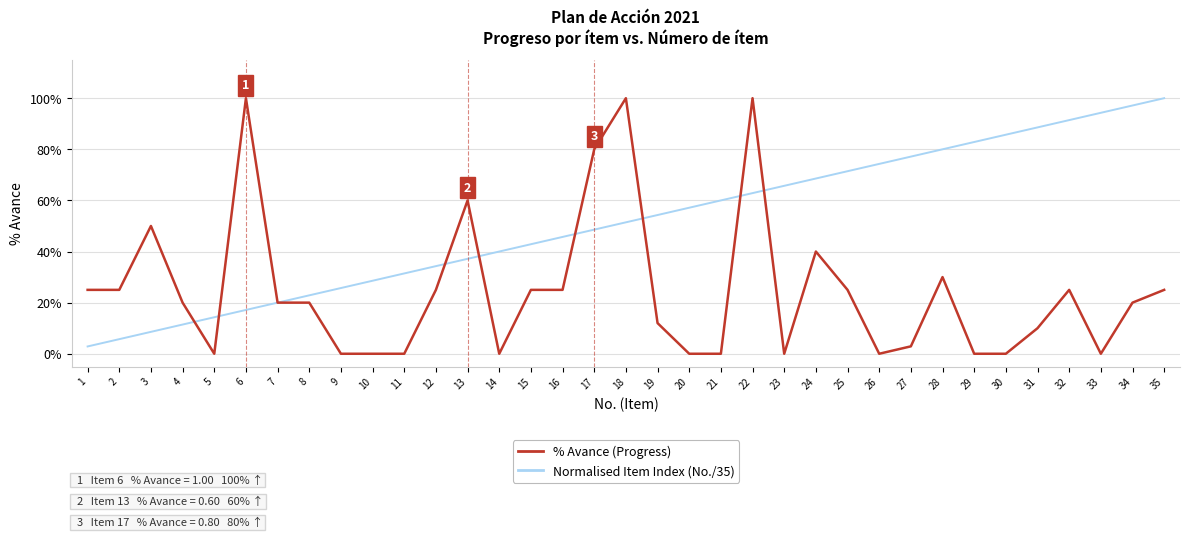

What is the difference between the maximum and minimum values in the % Avance (Progress) series?

1.0